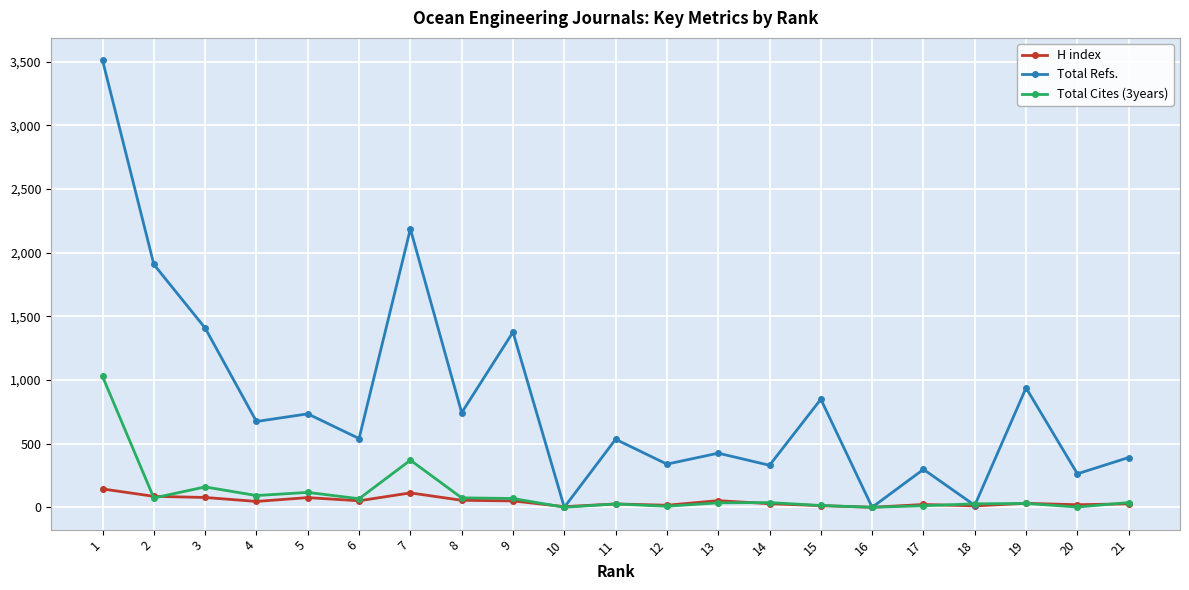

Where do Total Cites (3years) and H index first cross each other?

1 and 2